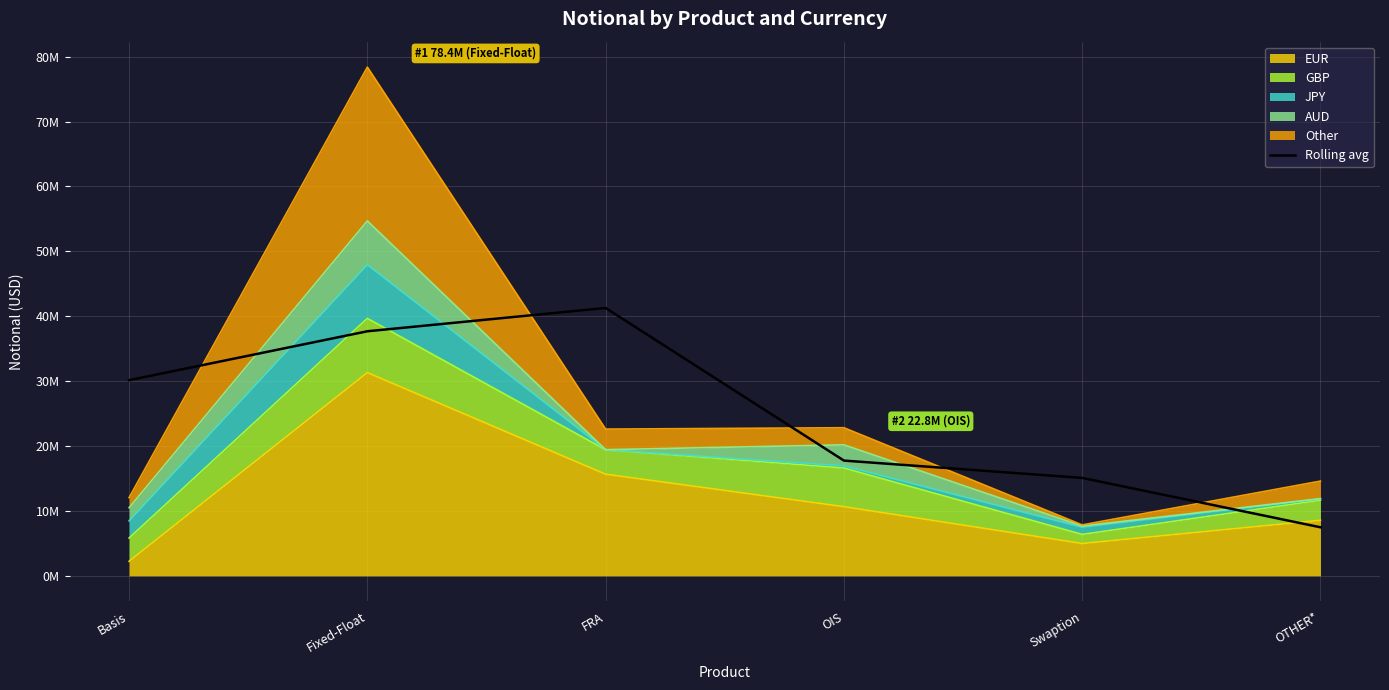

What is the difference between the values at Basis and OTHER*?

22662851.3